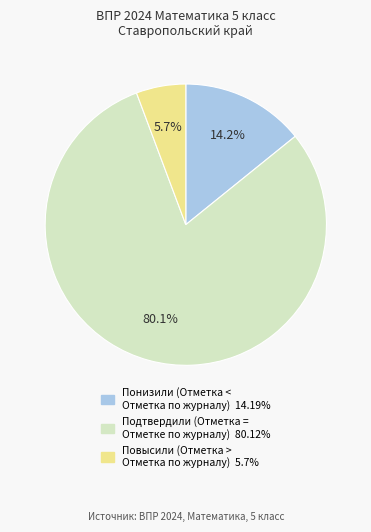

Is there a majority slice in this chart?

Yes